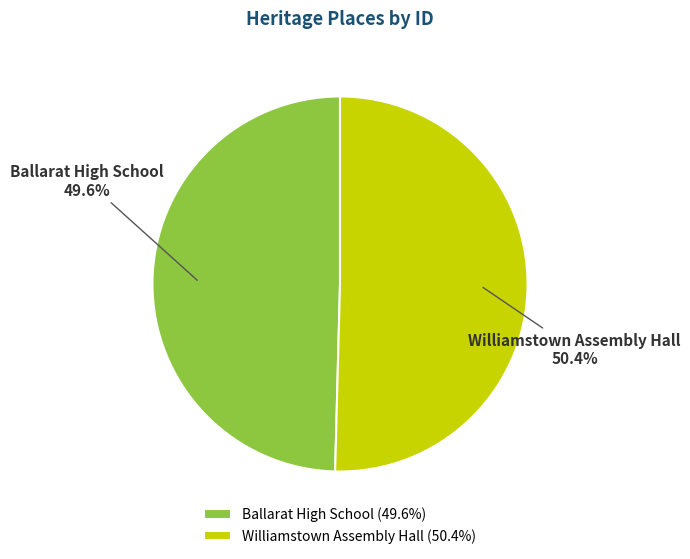

To the nearest percent, what is the average slice percentage?

50%